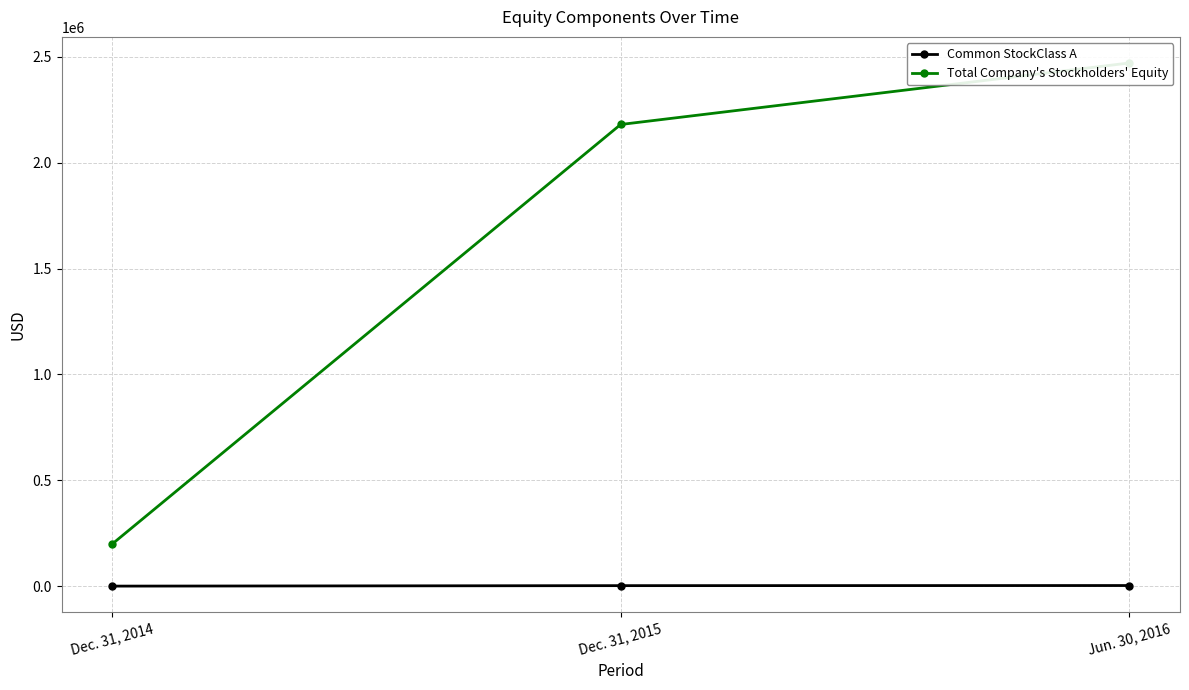

At how many categories does at least one series exceed 2206188?

1